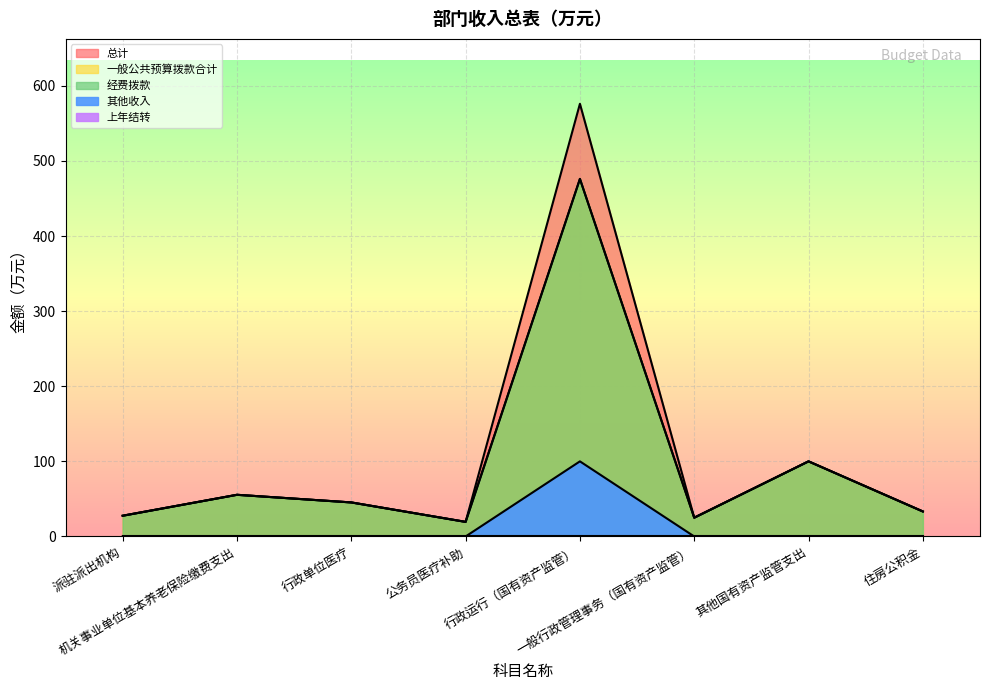

What is the sum of the 其他收入 values at 行政运行（国有资产监管） and 行政单位医疗?

100.0